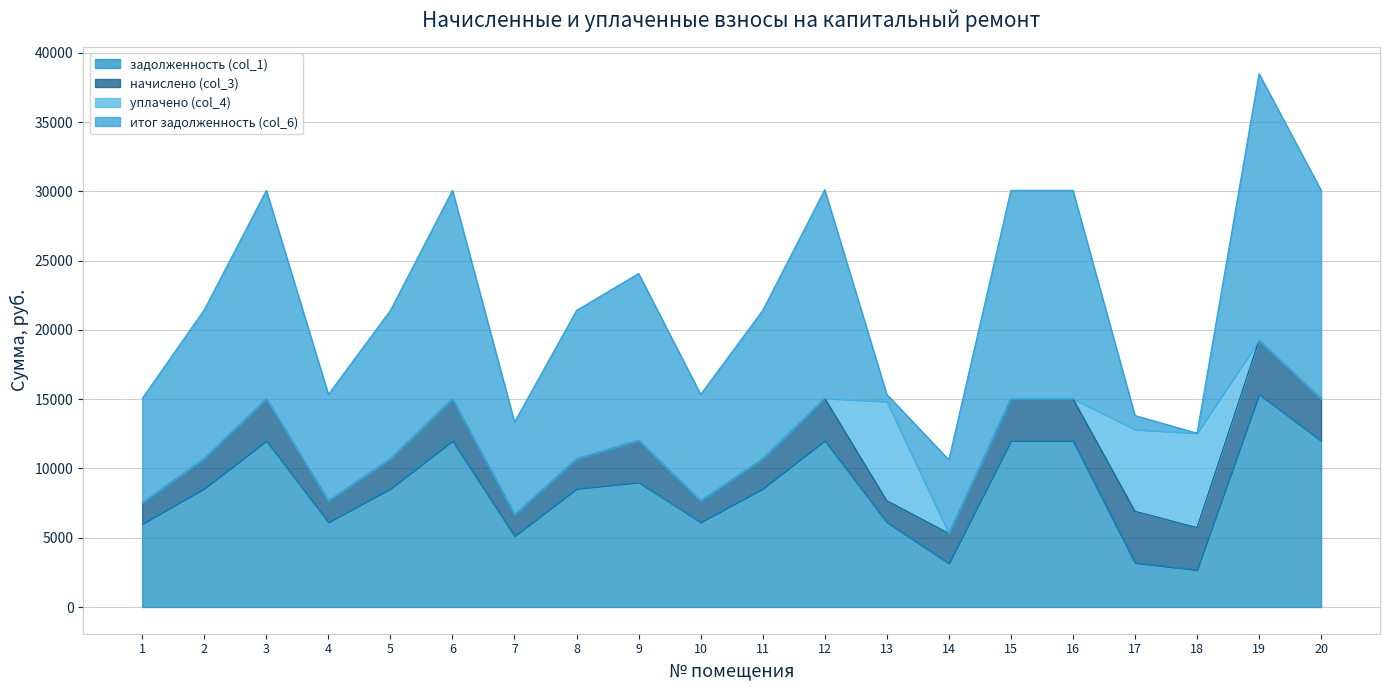

What are all the series names shown in the legend?

задолженность (col_1), начислено (col_3), уплачено (col_4), итог задолженность (col_6)